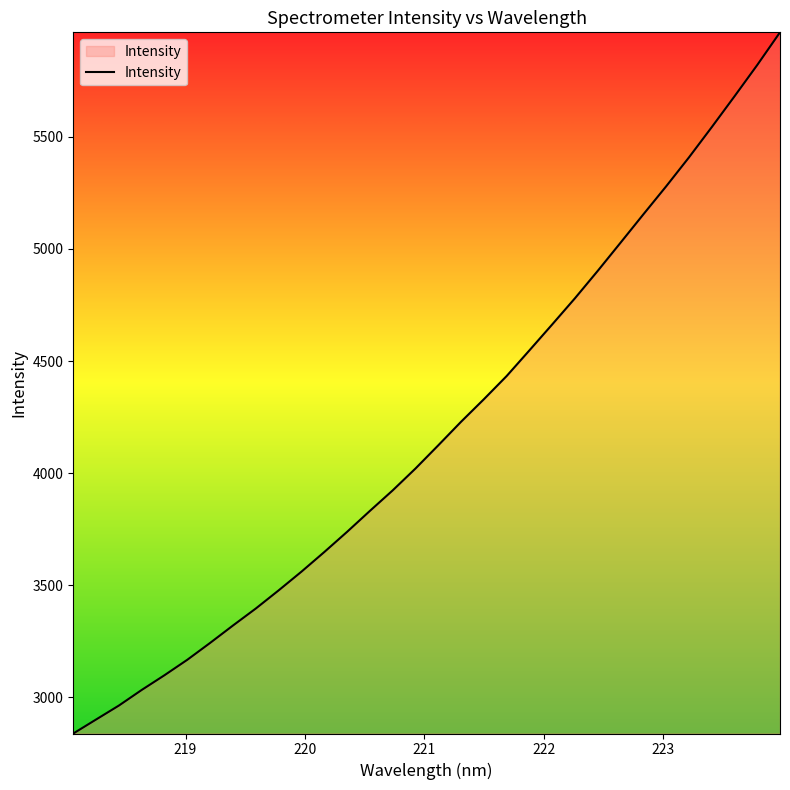

What is the difference between the maximum and minimum values?

3127.4